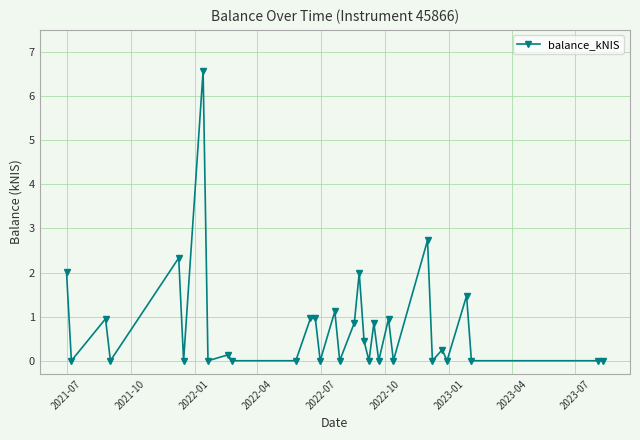

How many data points does each series have?

32